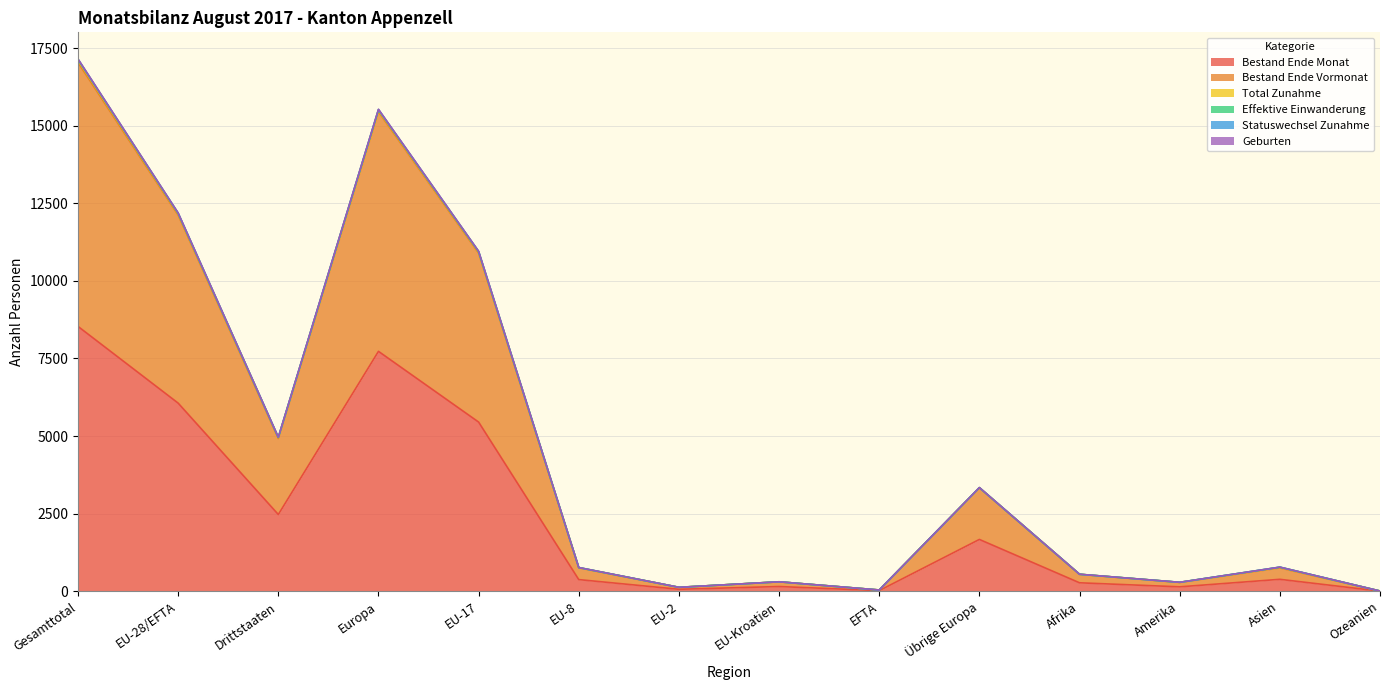

Does the chart display data point markers on the line(s)?

No